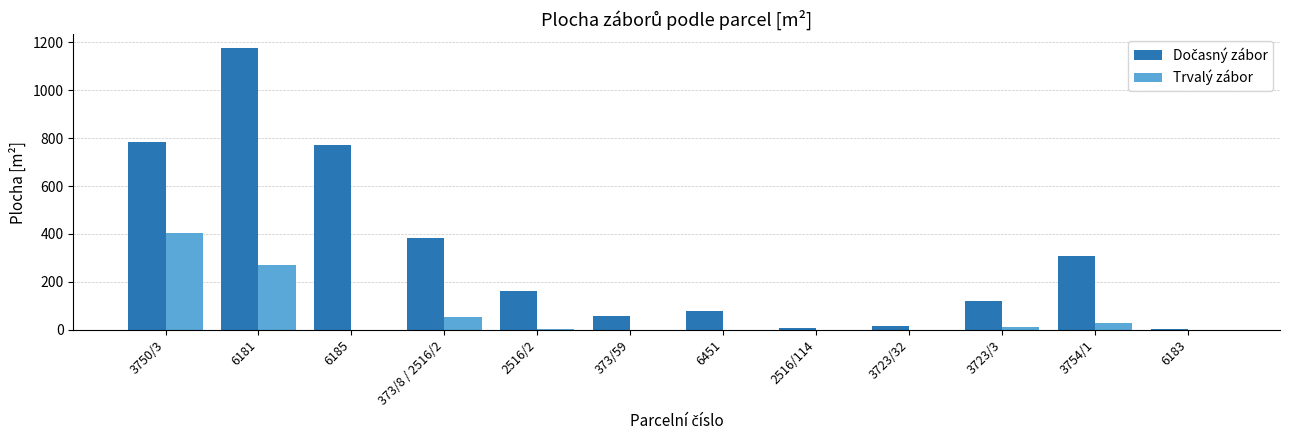

At which category is the sum across all series the highest?

6181